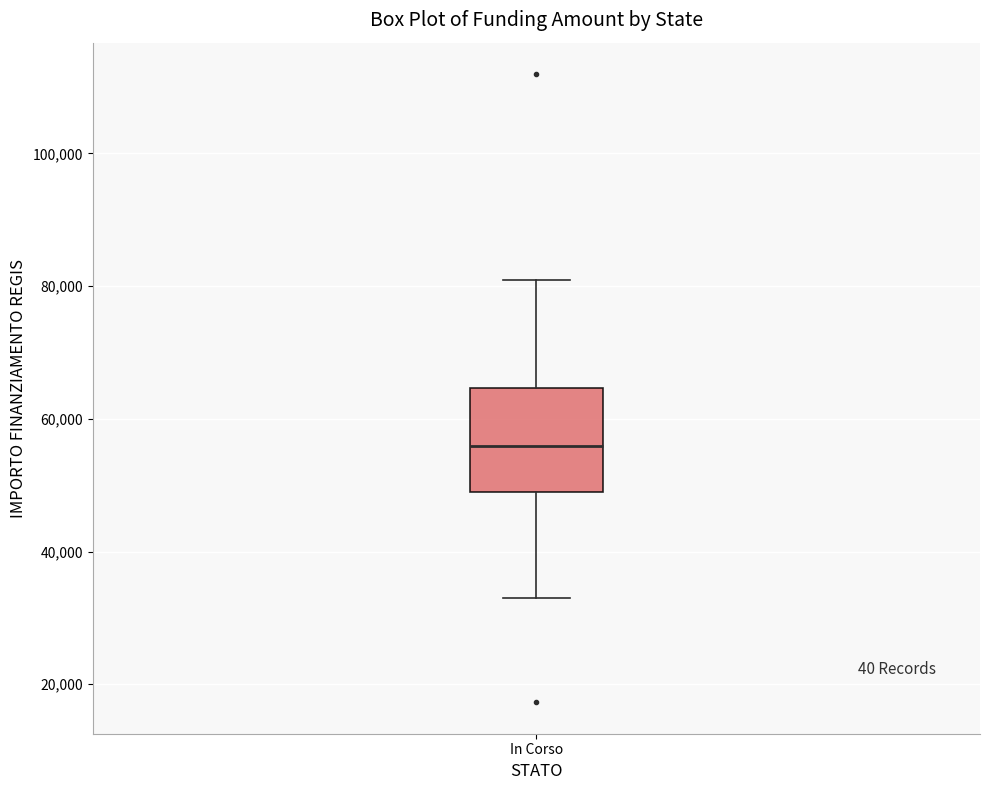

Where does the lower whisker of the box for In Corso end on the y-axis? The values are not printed on the chart, so give them approximately, as read against the axis.

32000